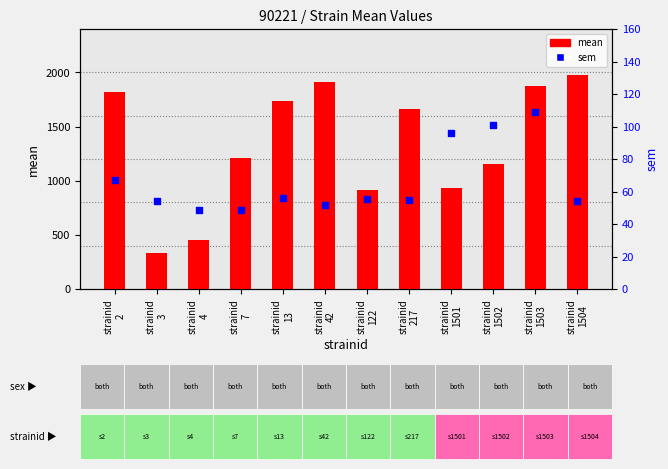

Which series contains the highest Y value?

mean